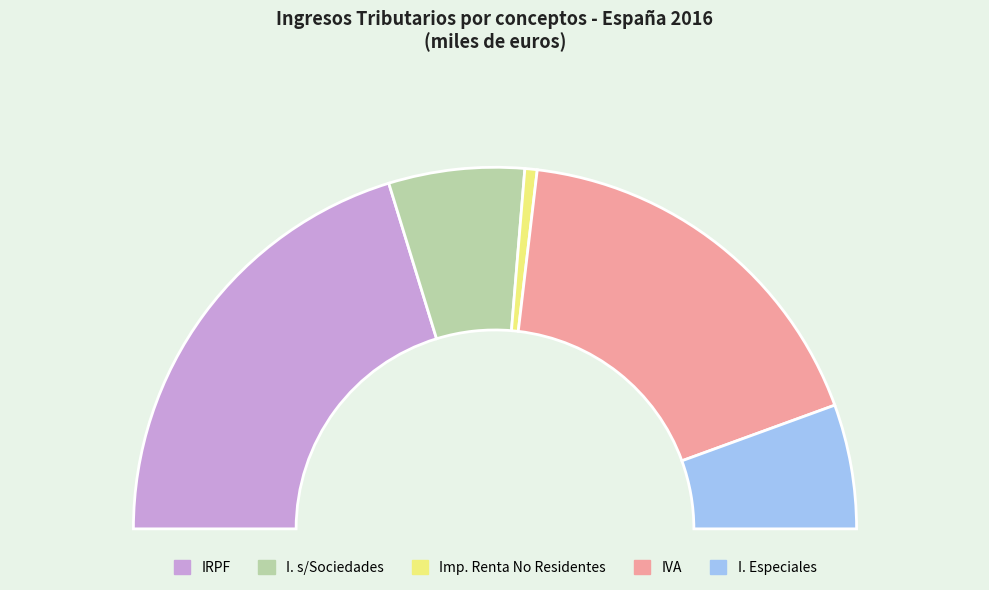

True or false: Imp. Renta No Residentes accounts for 1% of the total.

True